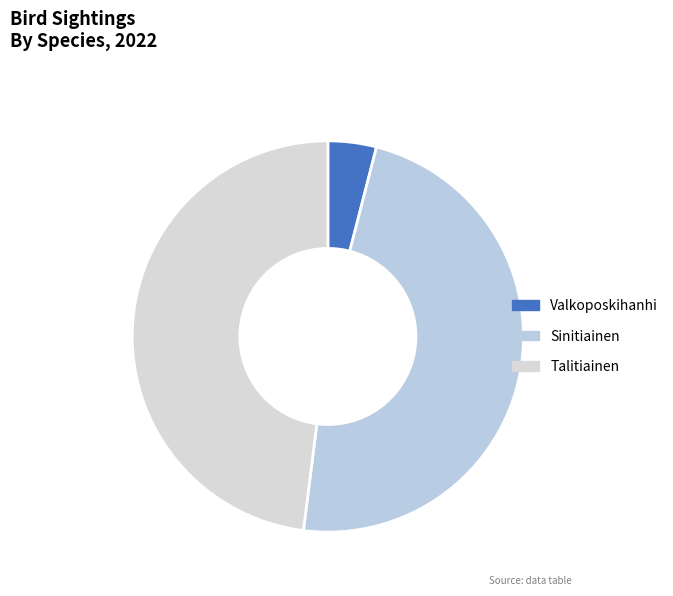

Is there any slice that represents more than half of the pie?

No